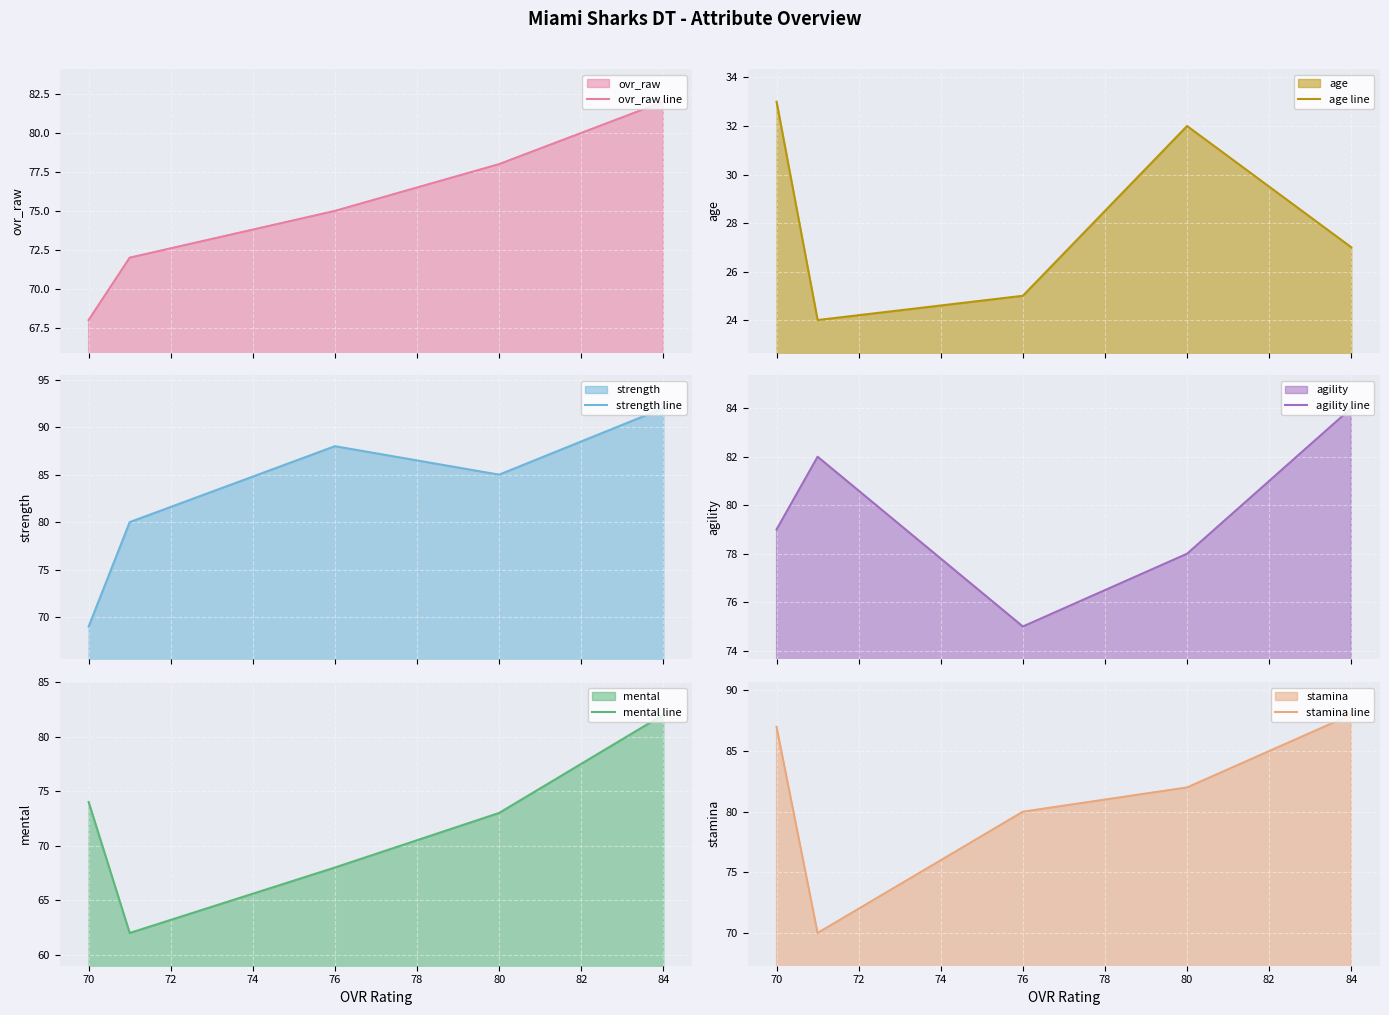

The age line series shows 38 at 76. True or false?

False